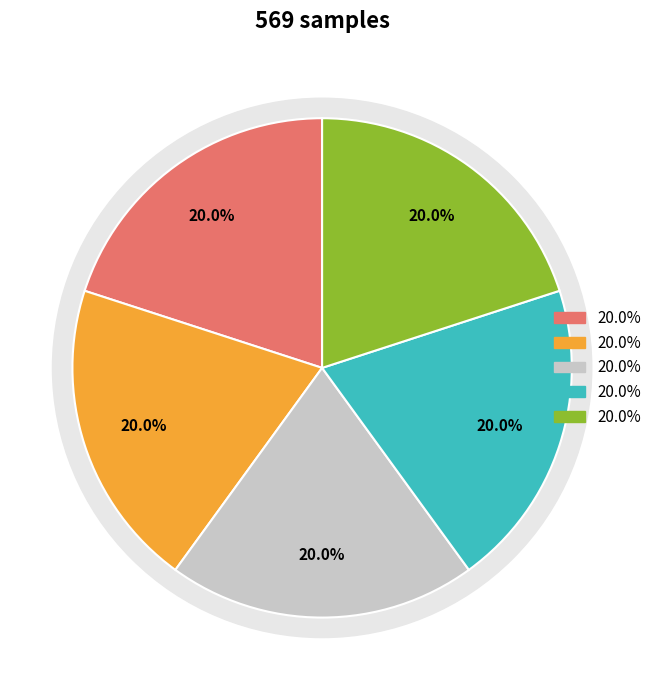

Does Signal -49 account for over 50% of the chart?

No